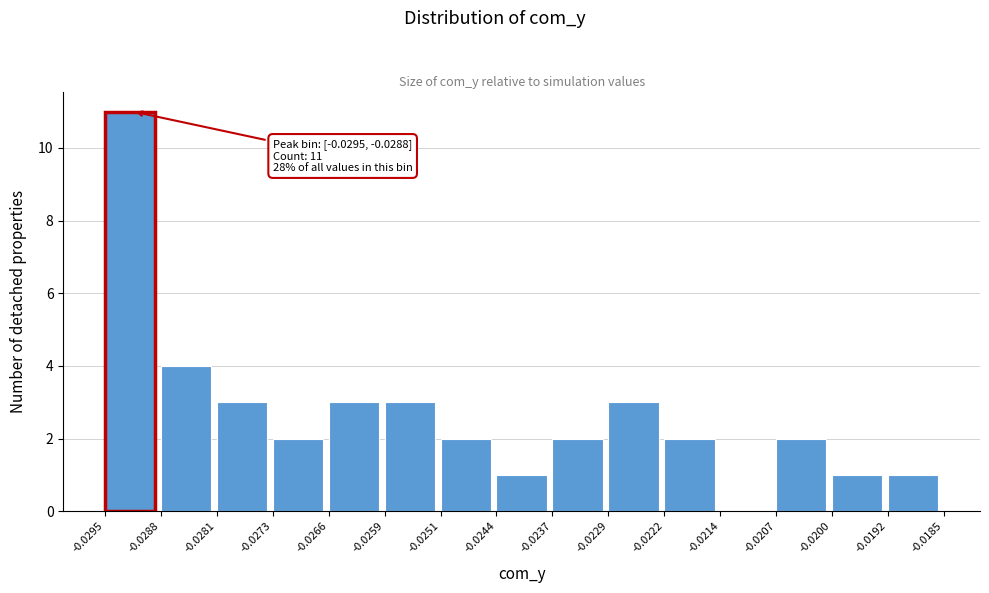

Over which range of the x-axis is the bar tallest?

-0.0295 to -0.0288